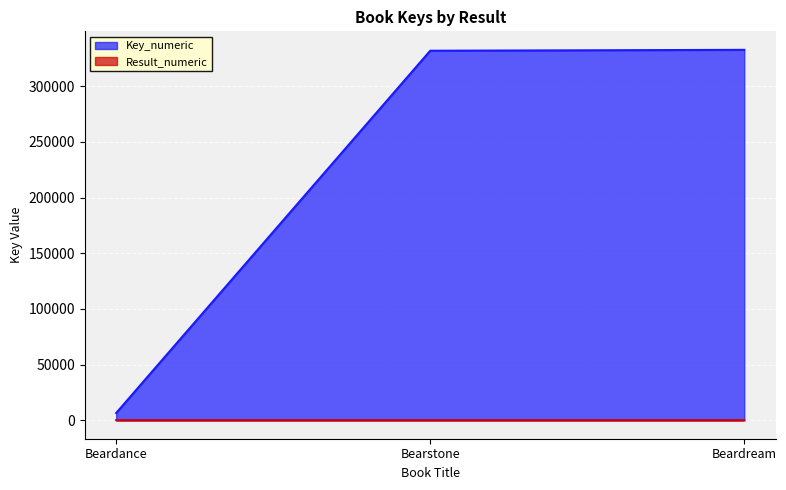

How many lines are shown in the chart?

2